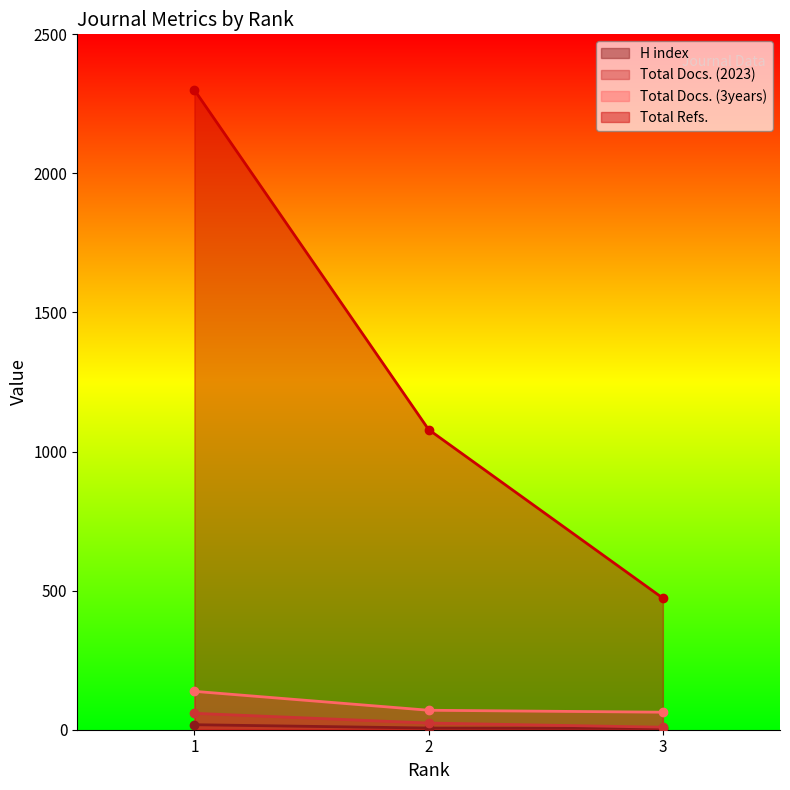

What is the average value of the H index series?

10